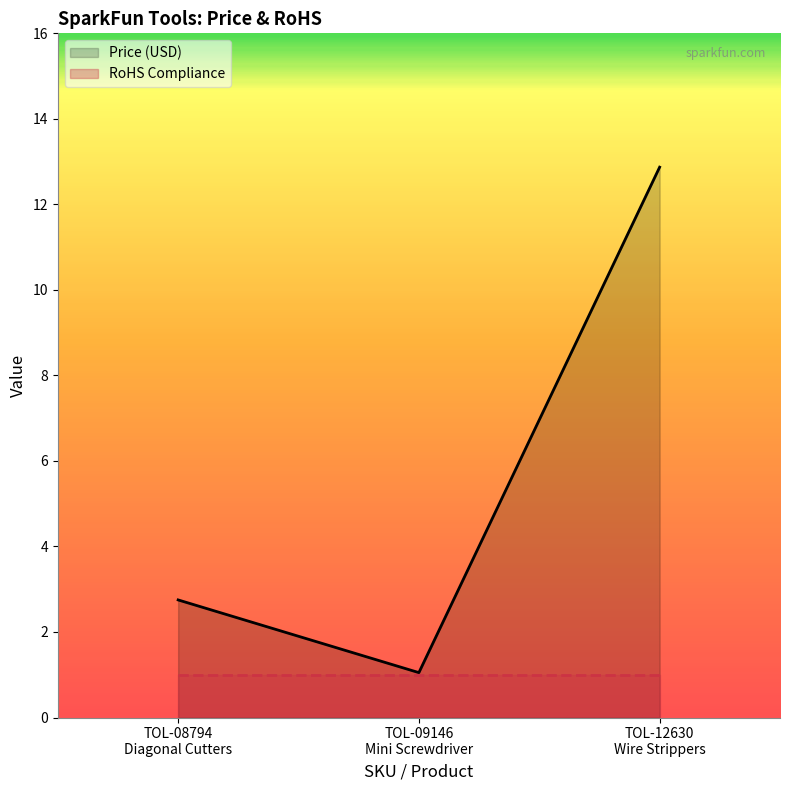

Is it true that the value at TOL-08794
Diagonal Cutters is 2.8?

True